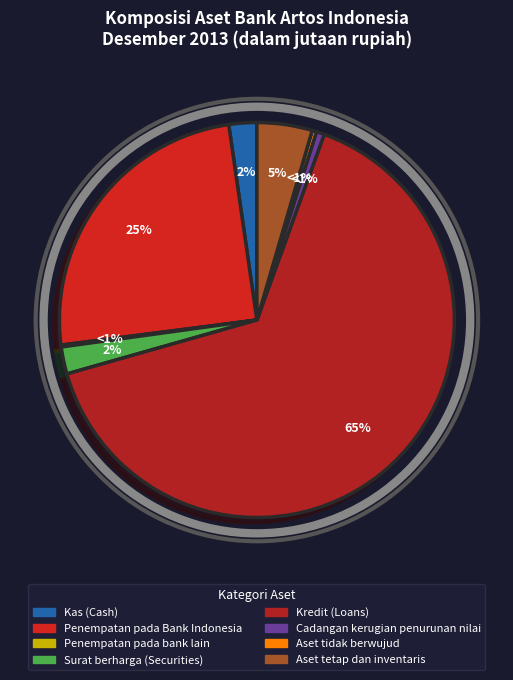

Count the number of slices in the pie.

8